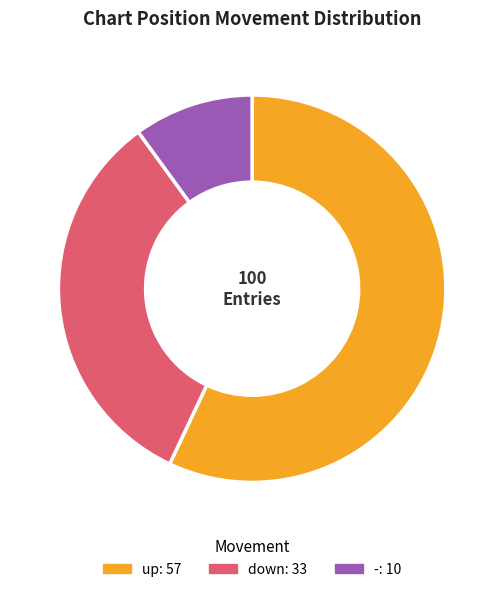

Combined, do up and down account for over 50%?

Yes